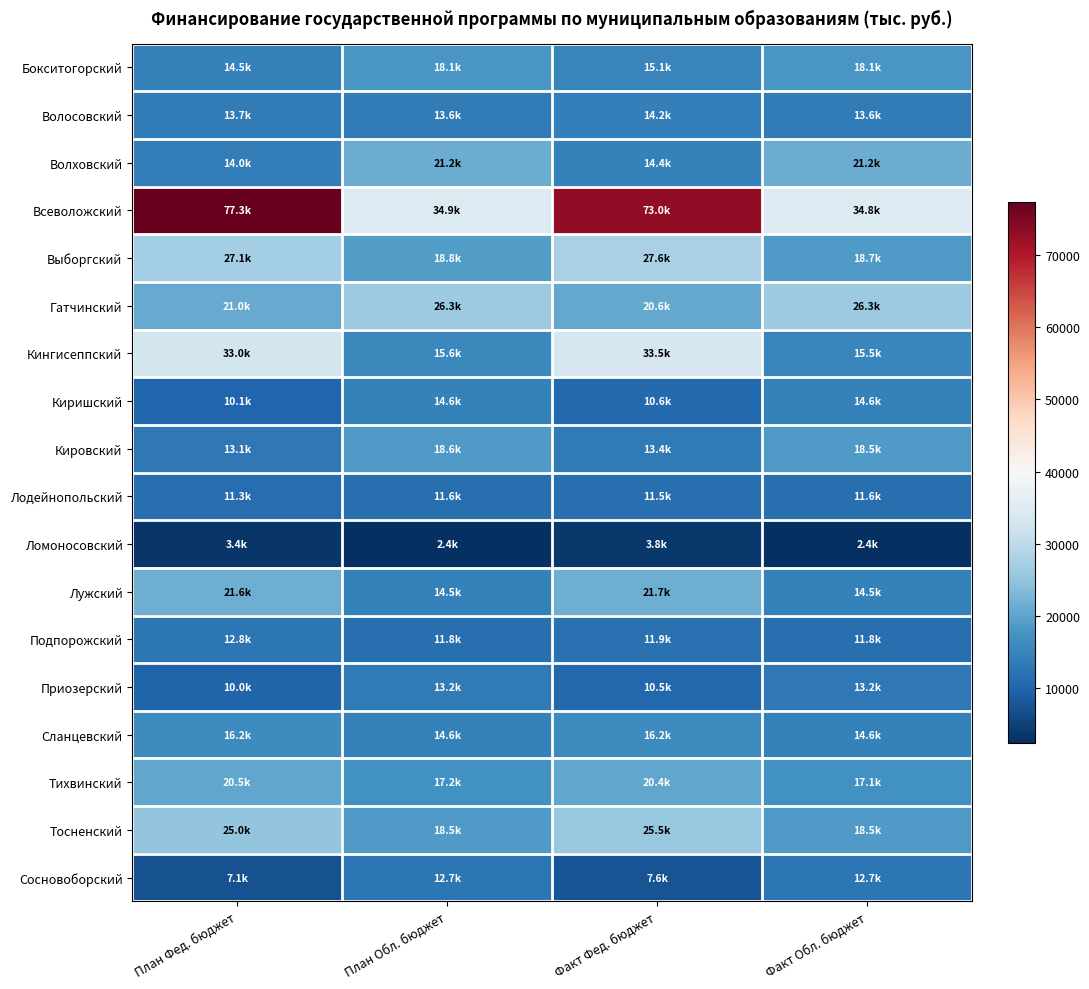

What is the greatest value displayed?

77320.7